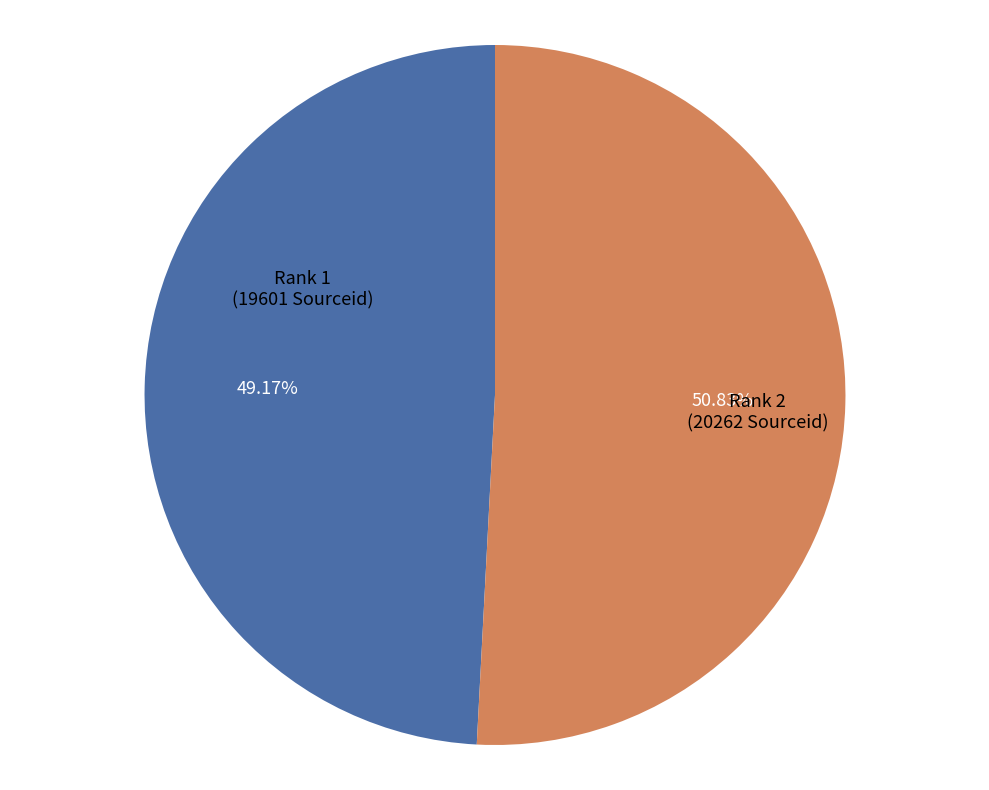

Is there a majority slice in this chart?

Yes